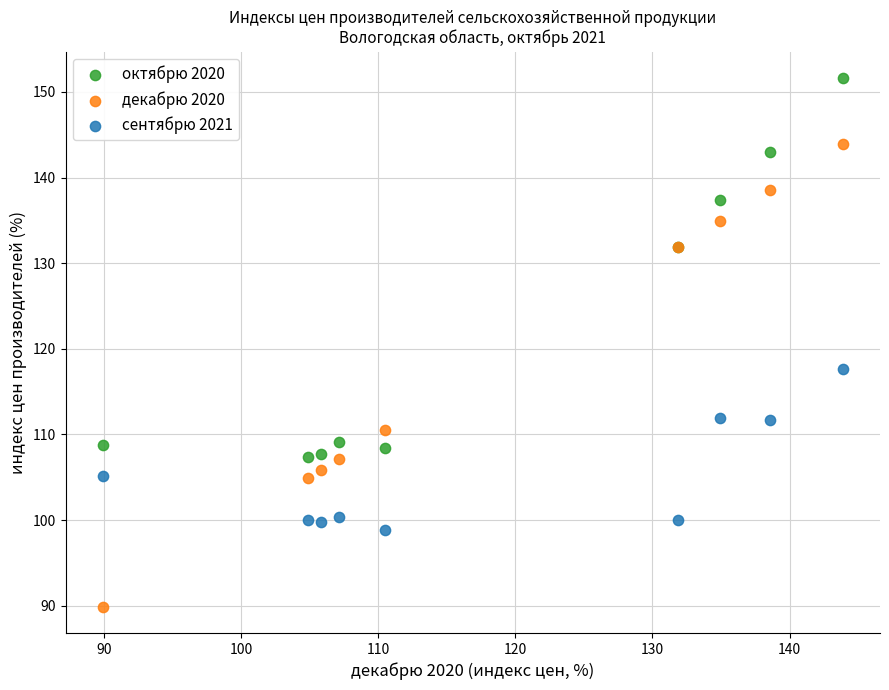

Which series reaches the maximum Y coordinate?

октябрю 2020